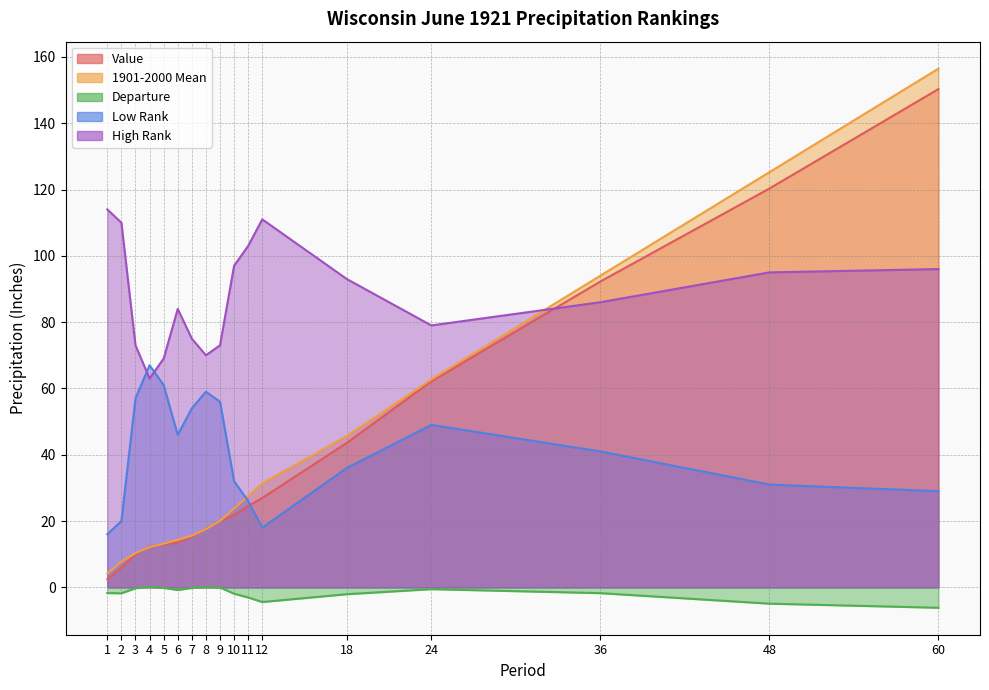

What is the value of the Value point at the 15th from the left?

92.2